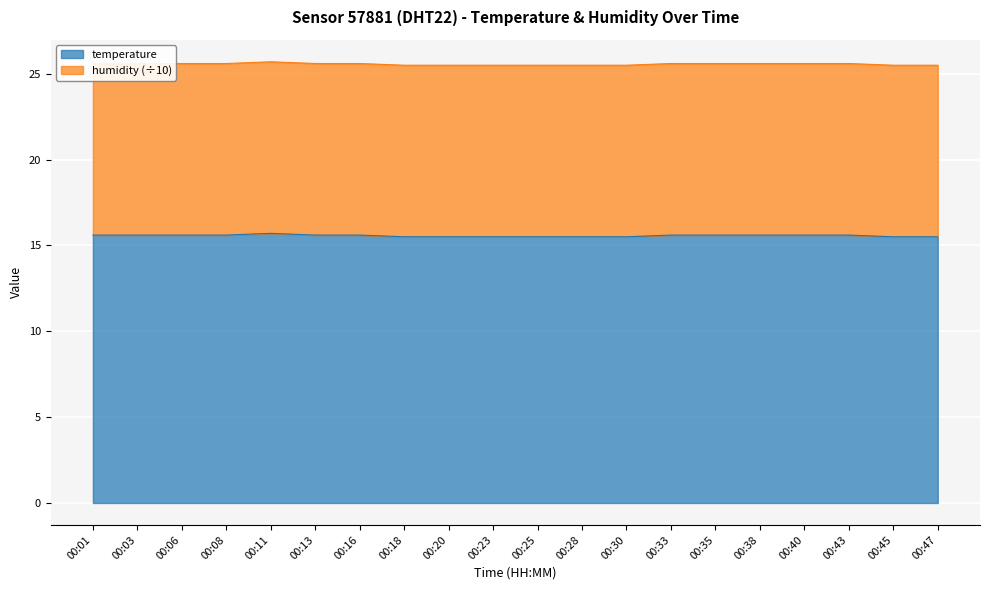

Where is the first local maximum?

00:11